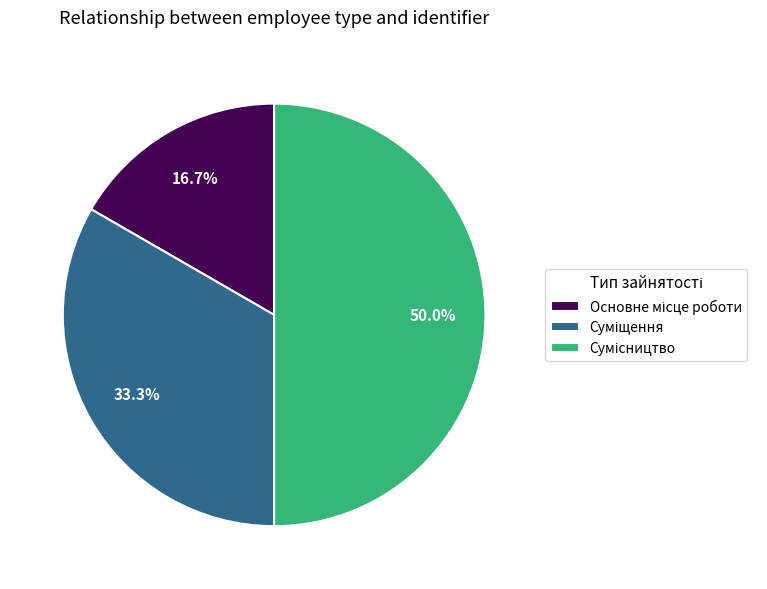

Rank the categories by value from highest to lowest.

Сумісництво, Суміщення, Основне місце роботи